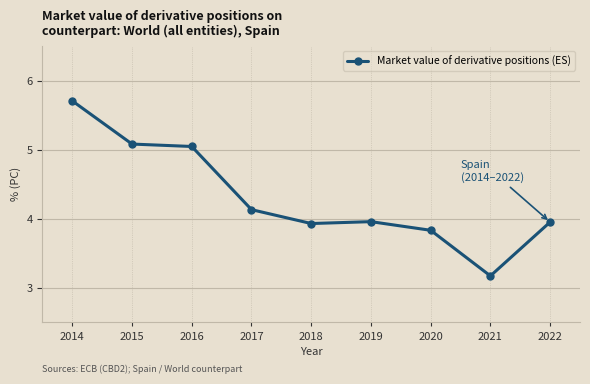

Approximately how many times larger is the value at 2017 compared to 2014?

0.7